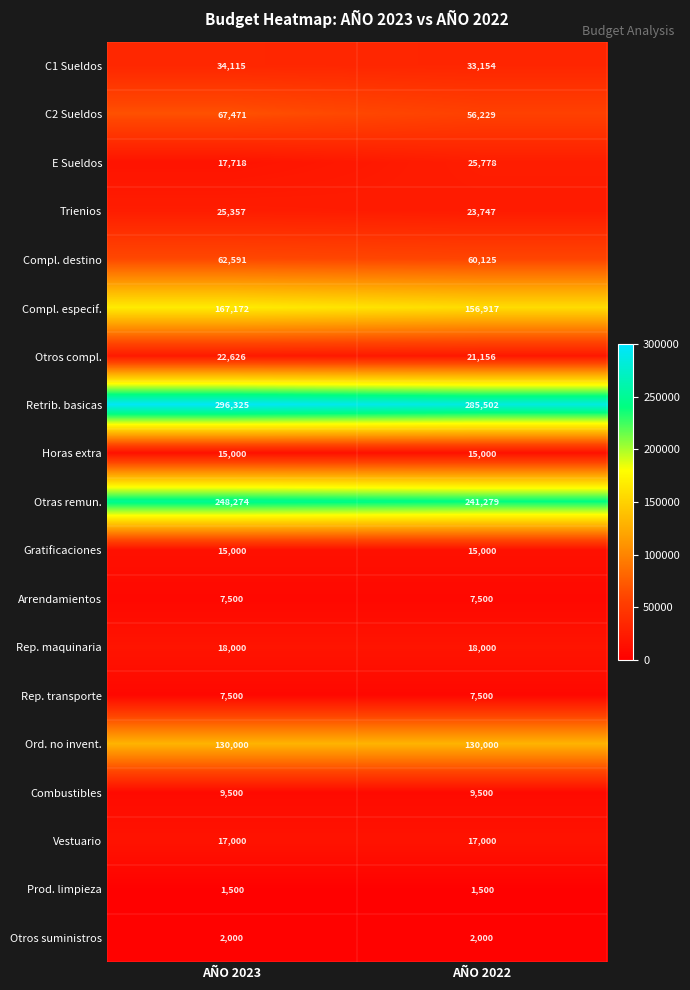

What is the total value across all series at AÑO 2023?

1164649